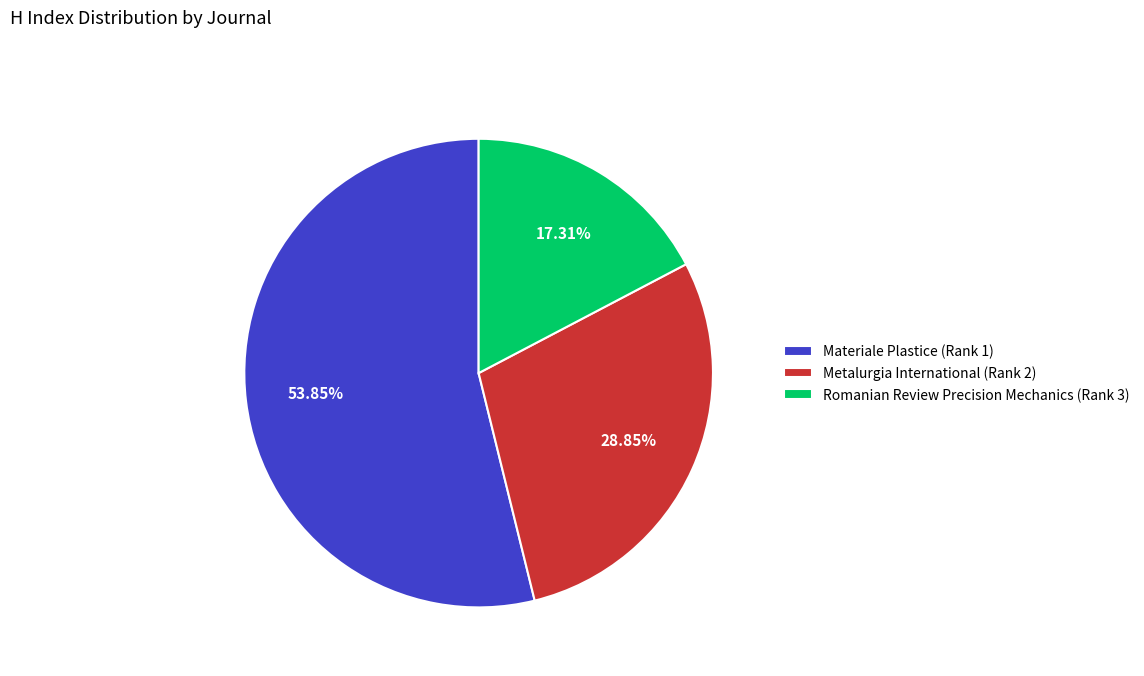

Is it true that Metalurgia International (Rank 2) is 29% of the pie?

True